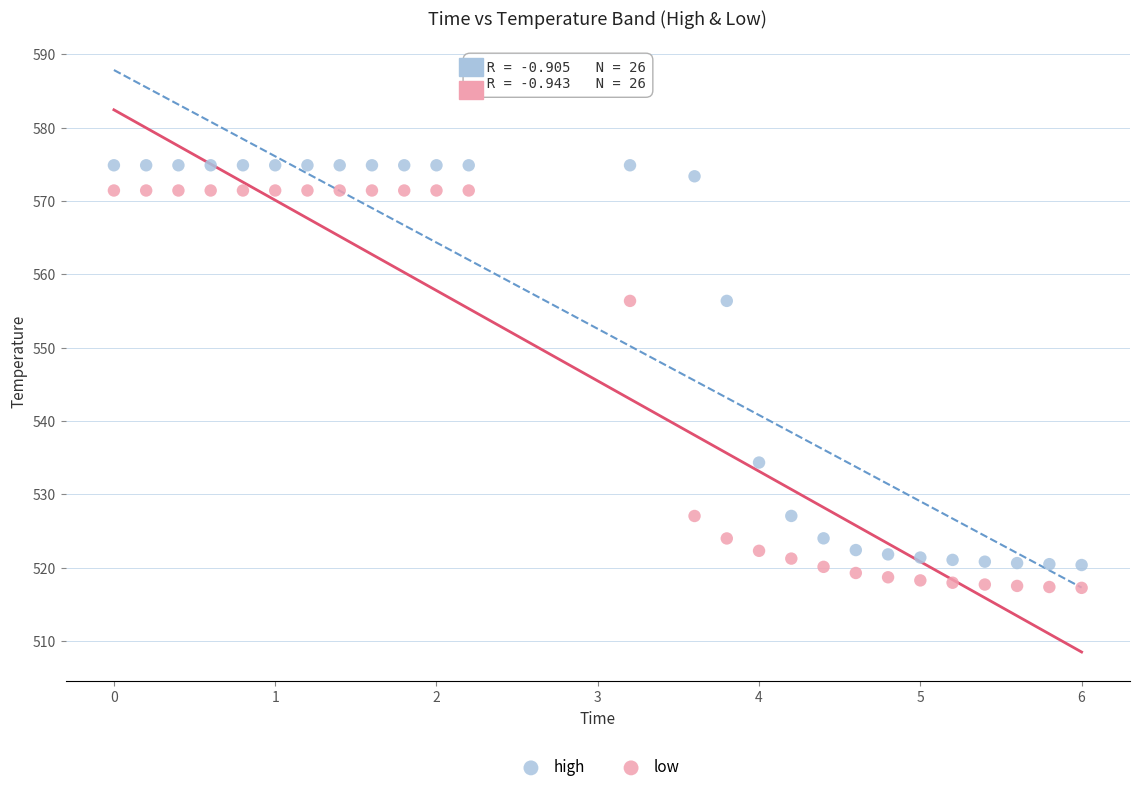

Across all data points, what is the range of X values (max minus min)?

6.0